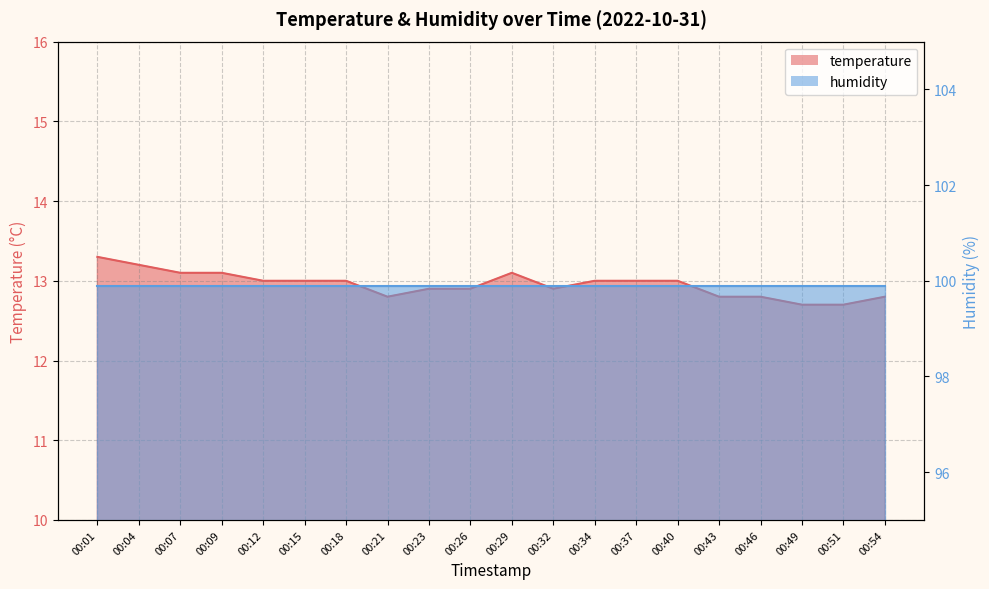

Reading right to left, list all the values displayed in this chart.

00:54=12.8	00:51=12.7	00:49=12.7	00:46=12.8	00:43=12.8	00:40=13.0	00:37=13.0	00:34=13.0	00:32=12.9	00:29=13.1	00:26=12.9	00:23=12.9	00:21=12.8	00:18=13.0	00:15=13.0	00:12=13.0	00:09=13.1	00:07=13.1	00:04=13.2	00:01=13.3